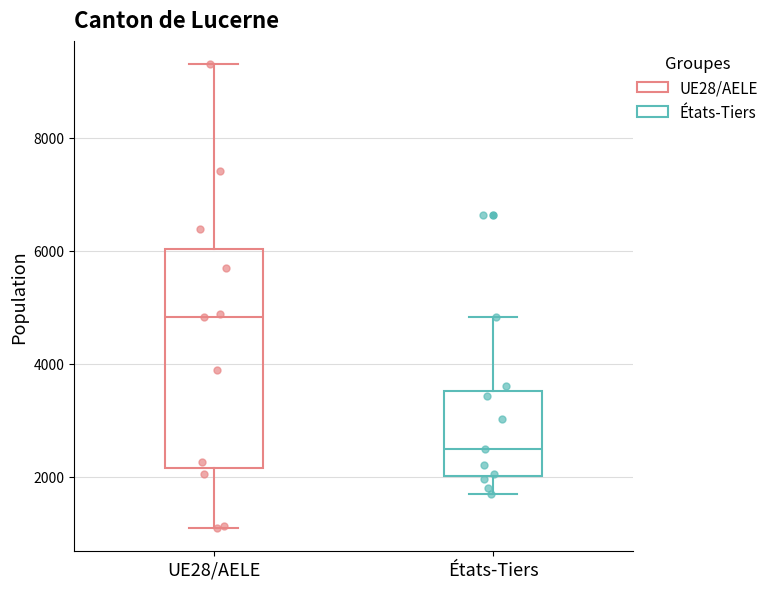

Reading left to right, read every box against the y-axis: the position of its median line, the range the box covers, and the ends of its whiskers. The values are not printed on the chart, so give them approximately, as read against the axis.

UE28/AELE: median 4800, box 2200 to 6000, whiskers 1000 to 9200
États-Tiers: median 2600, box 2000 to 3600, whiskers 1600 to 4800